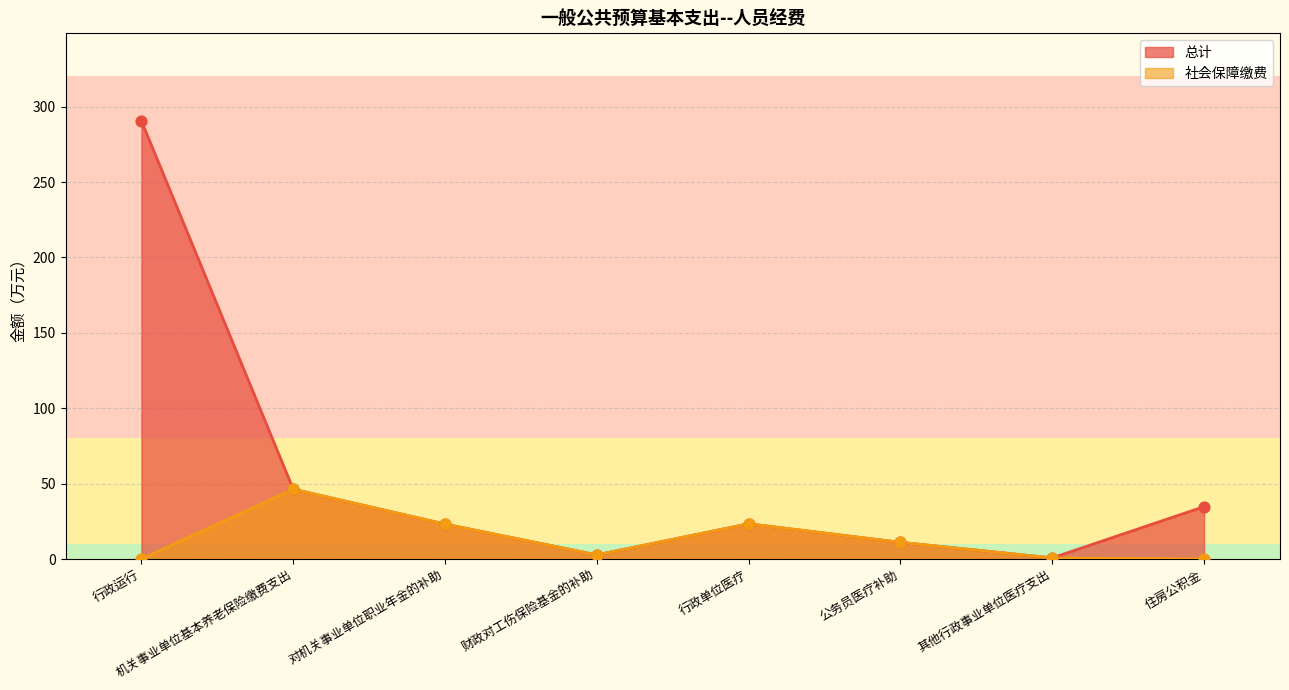

What is the total value across all series at 行政单位医疗?

46.7